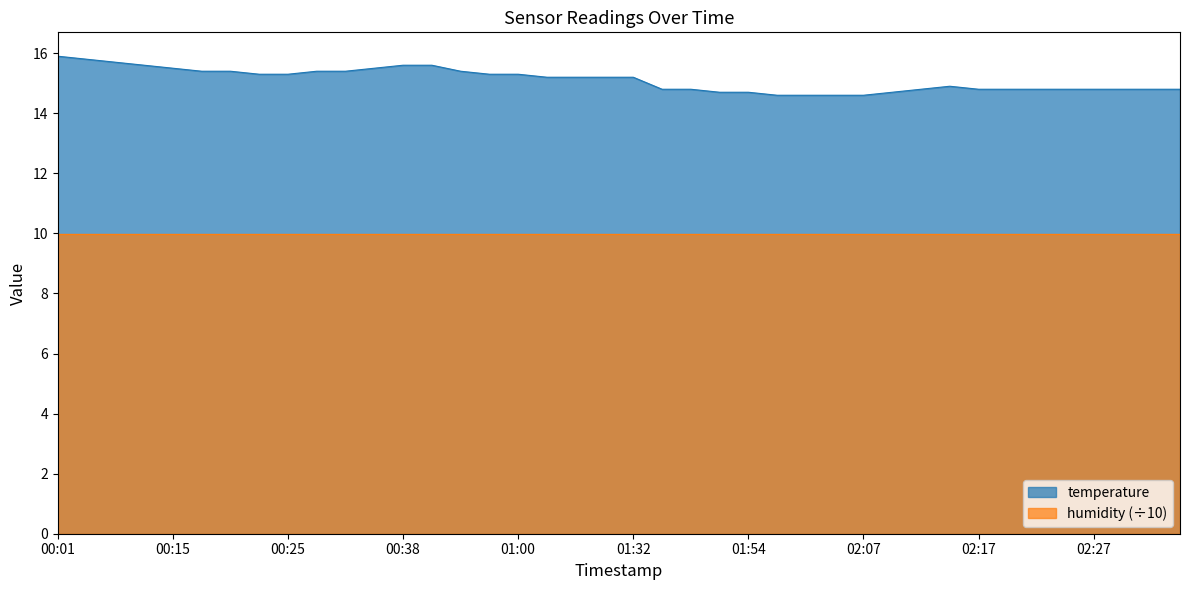

Reading right to left, transcribe all the data shown in this chart.

14.8	14.8	14.8	14.8	14.8	14.8	14.8	14.8	14.9	14.8	14.7	14.6	14.6	14.6	14.6	14.7	14.7	14.8	14.8	15.2	15.2	15.2	15.2	15.3	15.3	15.4	15.6	15.6	15.5	15.4	15.4	15.3	15.3	15.4	15.4	15.5	15.6	15.7	15.8	15.9